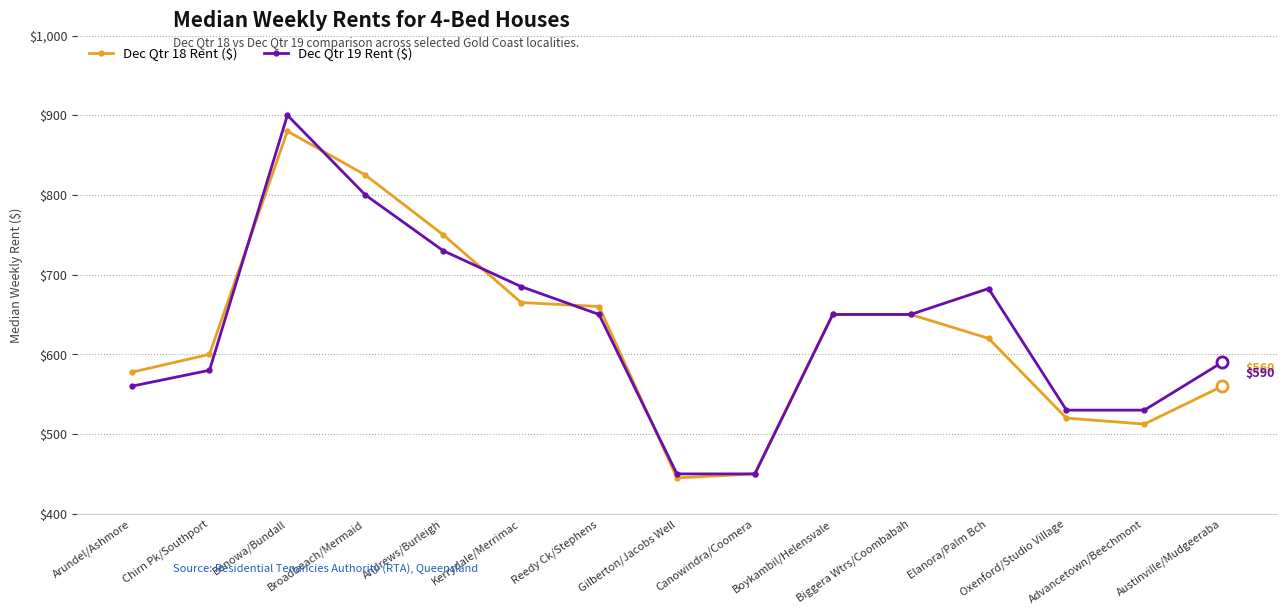

What is the difference between the maximum and minimum values in the Dec Qtr 19 Rent ($) series?

450.0